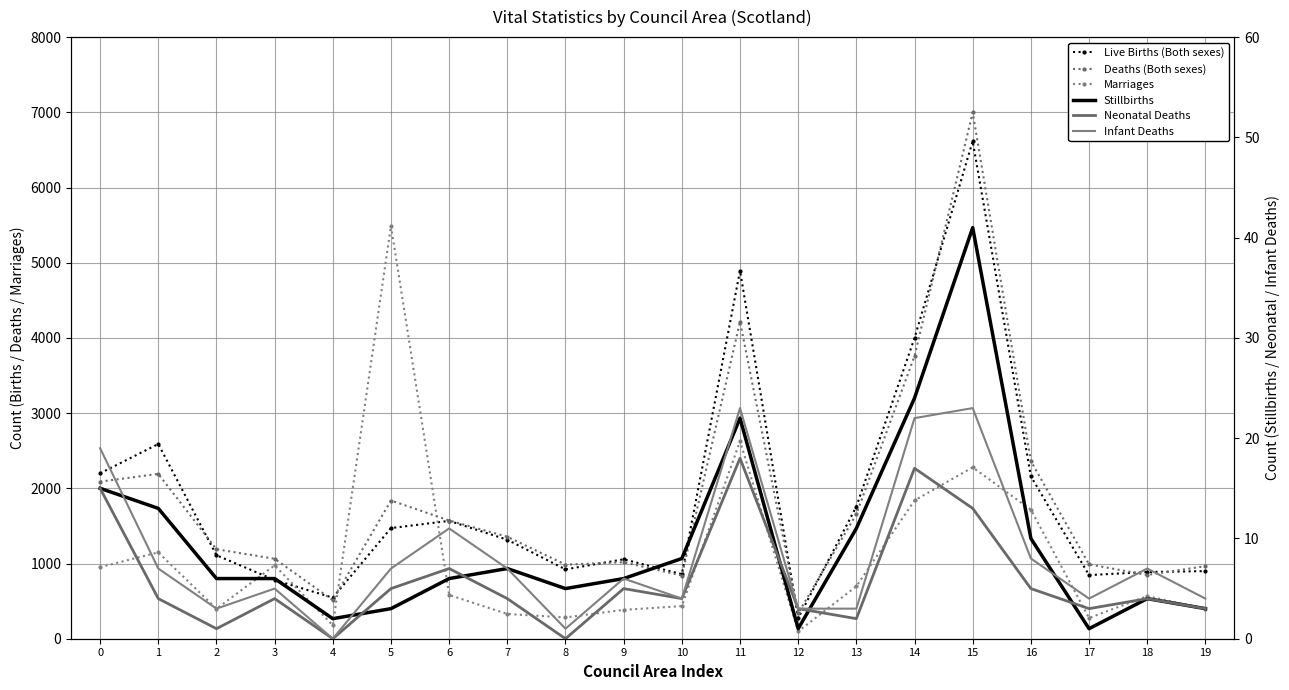

What is the difference between the maximum and minimum values in the Neonatal Deaths series?

18